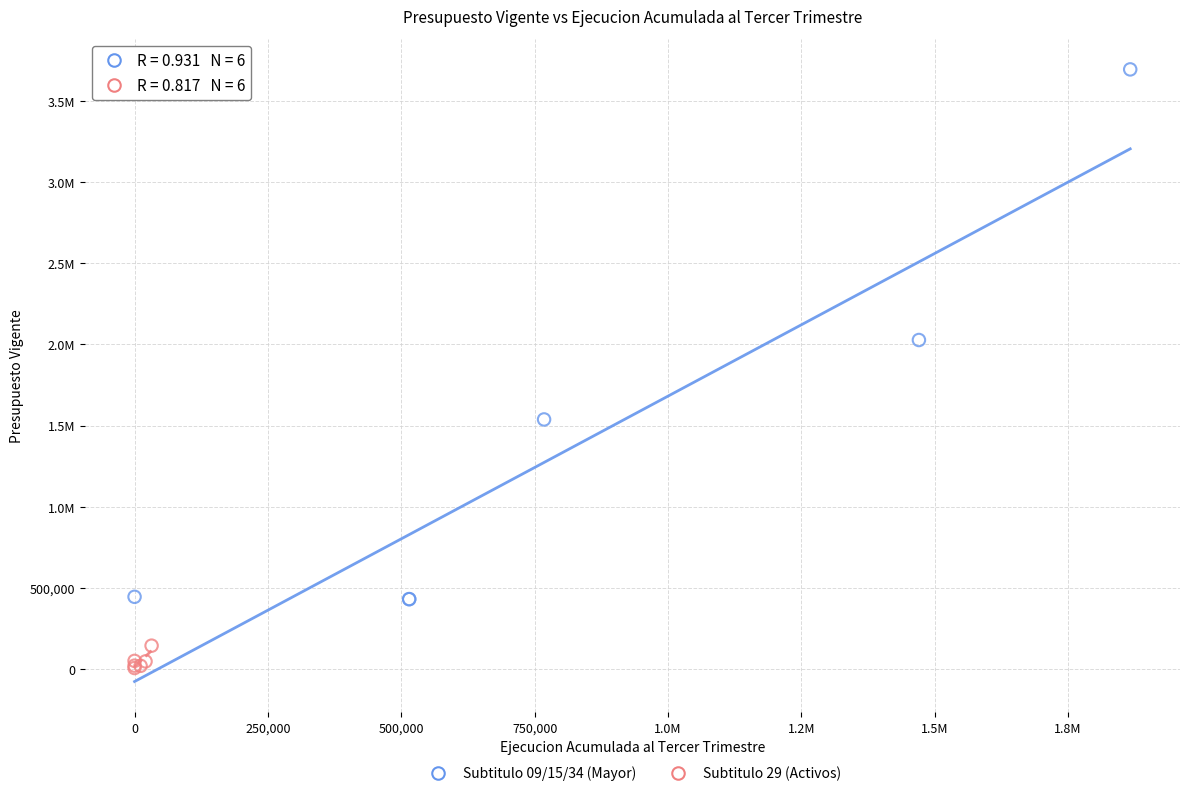

What are all the series names shown in the legend?

Subtitulo 09/15/34 (Mayor), Subtitulo 29 (Activos)